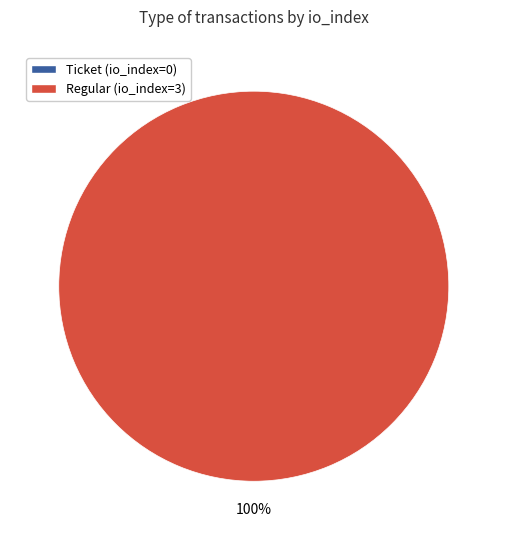

How many segments does this pie chart have?

2